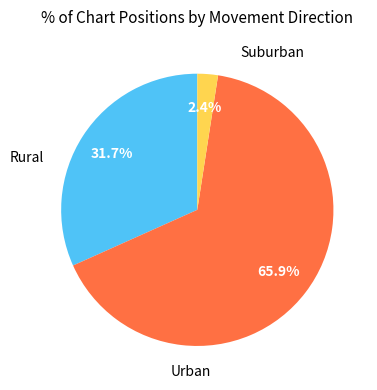

How many segments does this pie chart have?

3